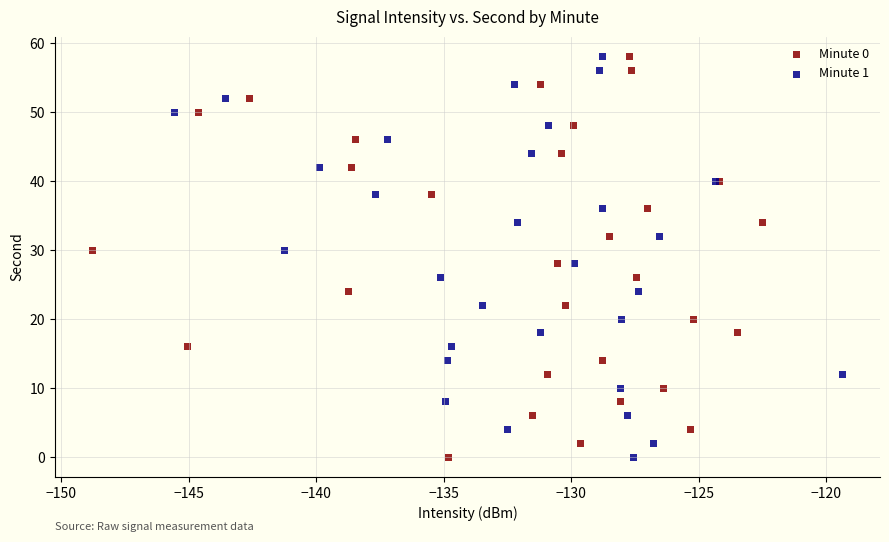

What are all the series names shown in the legend?

Minute 0, Minute 1